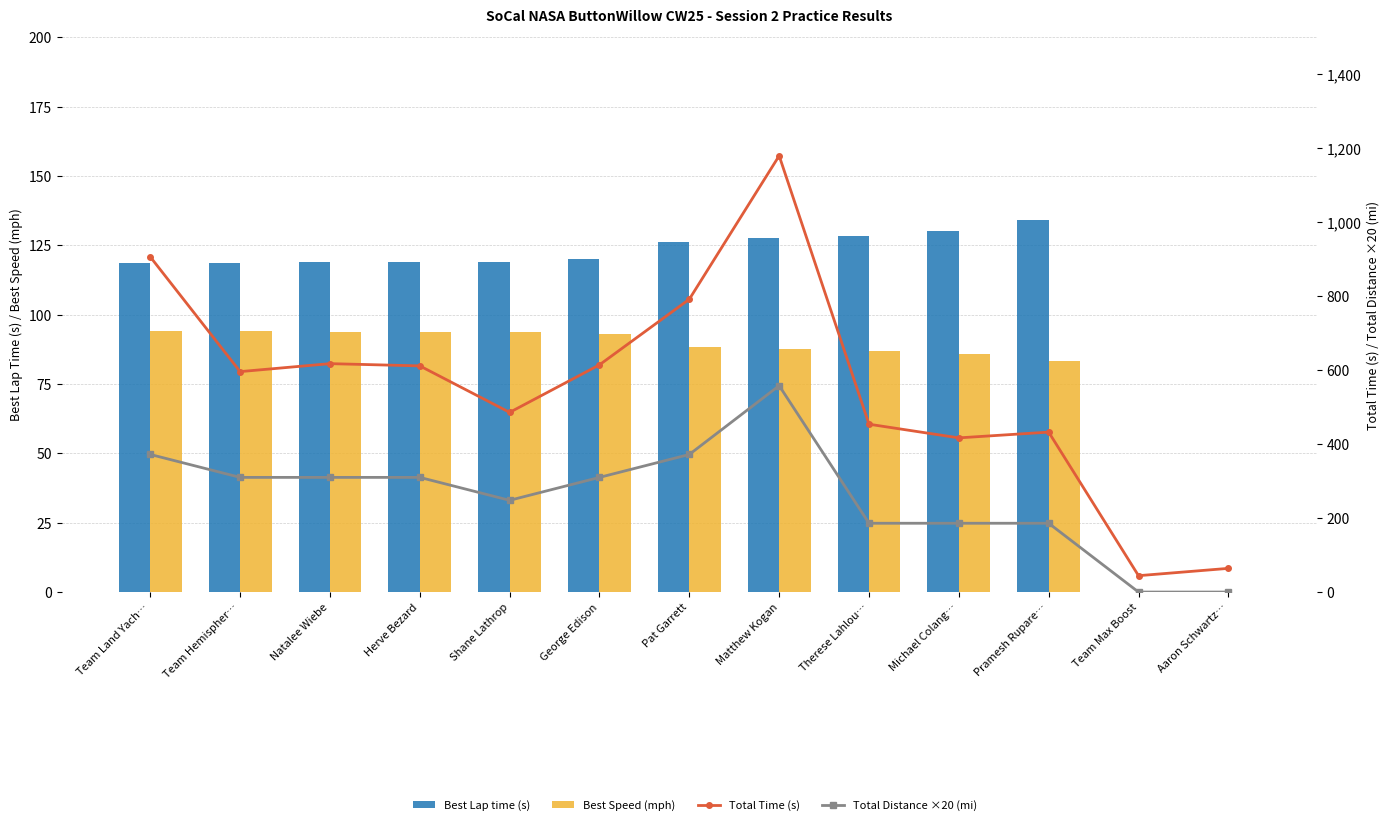

What value does the Best Speed (mph) series have at Natalee Wiebe?

93.9